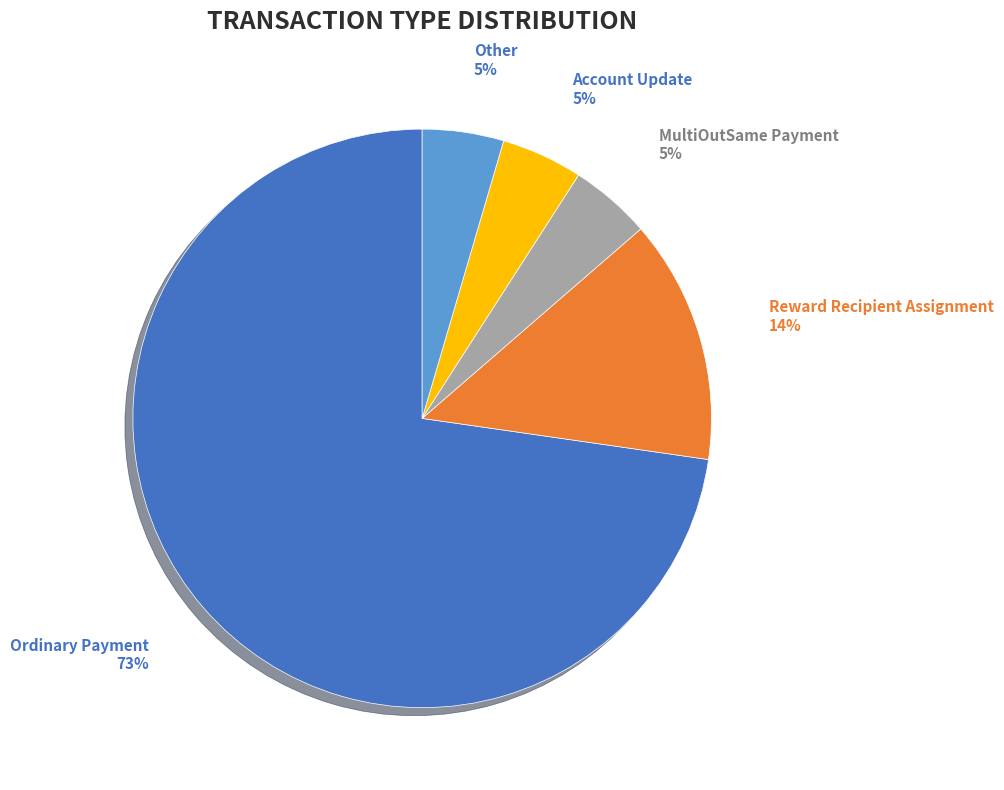

What percentage is the MultiOutSame Payment slice, to the nearest percent?

5%